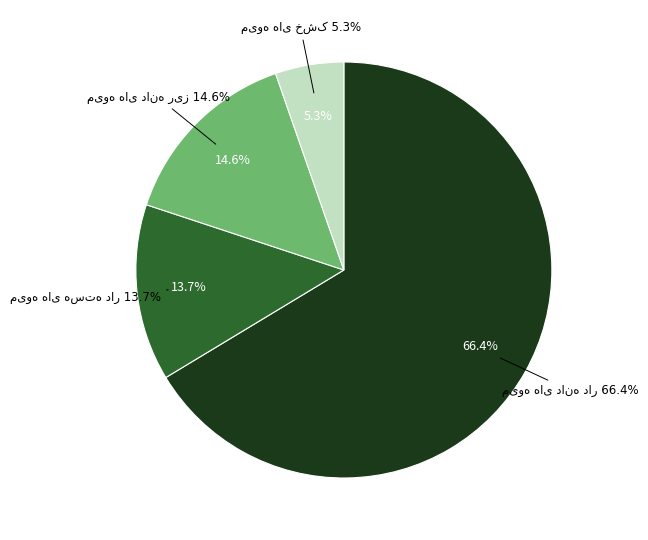

True or false: مرکبات accounts for 0% of the total.

True